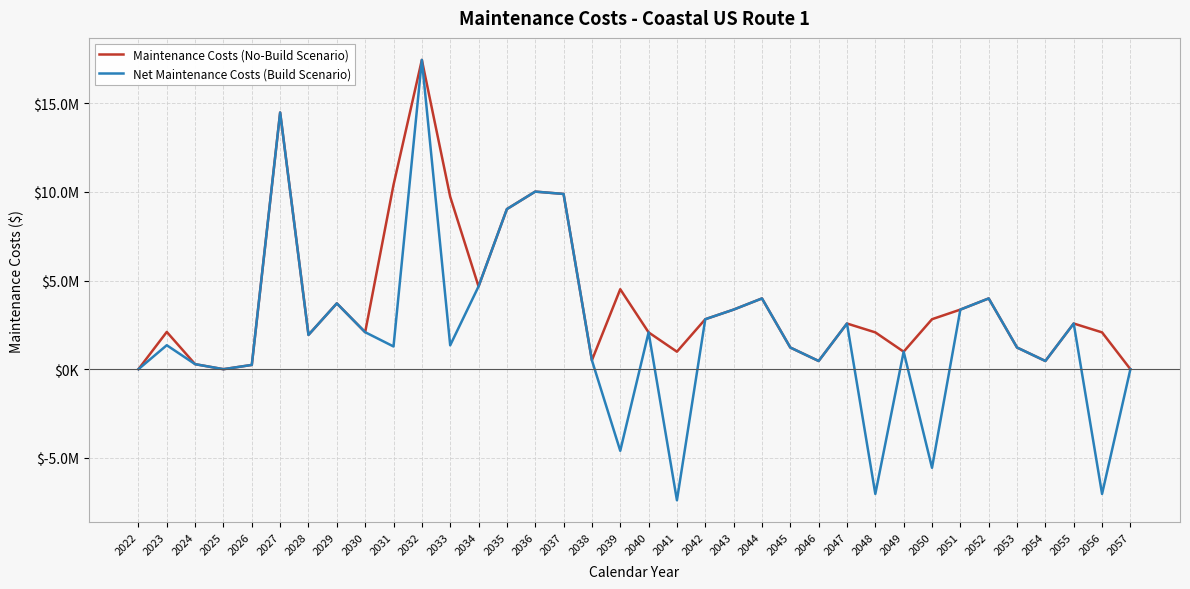

What are all the series names shown in the legend?

Maintenance Costs (No-Build Scenario), Net Maintenance Costs (Build Scenario)